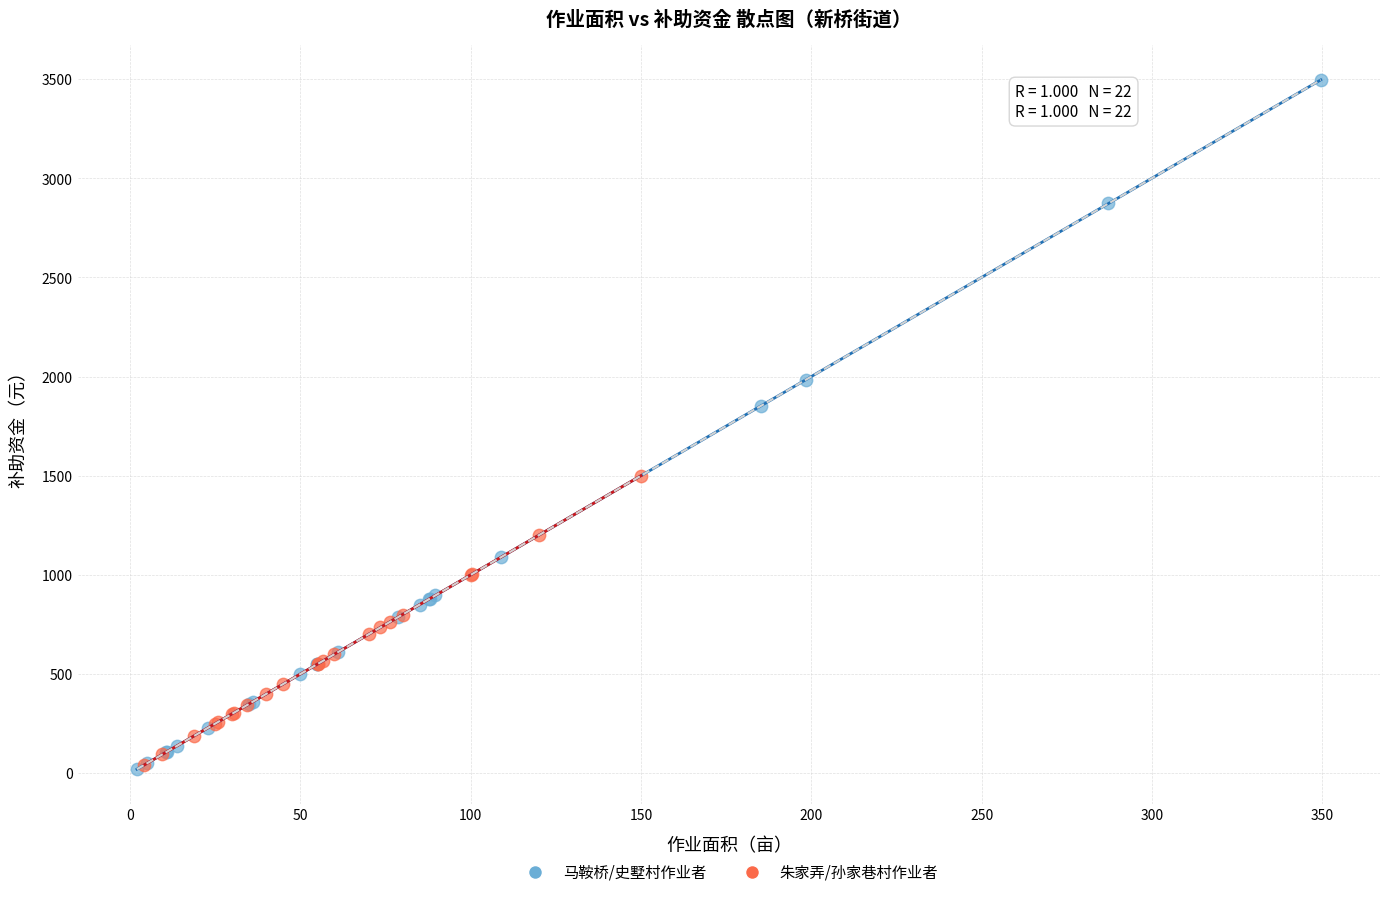

Which series has the largest Y range (max minus min)?

马鞍桥/史墅村作业者